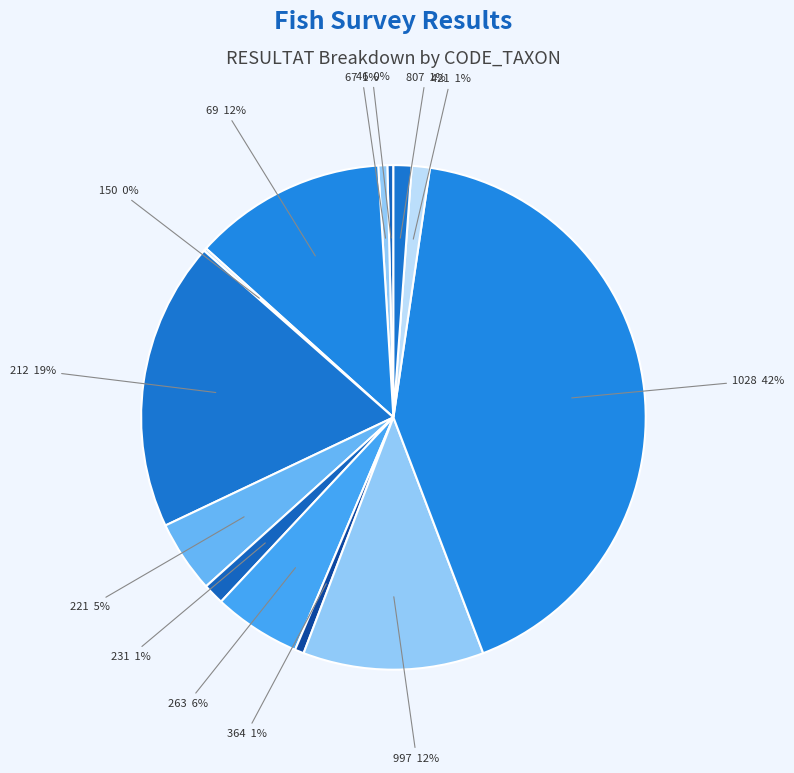

Count the number of slices in the pie.

13